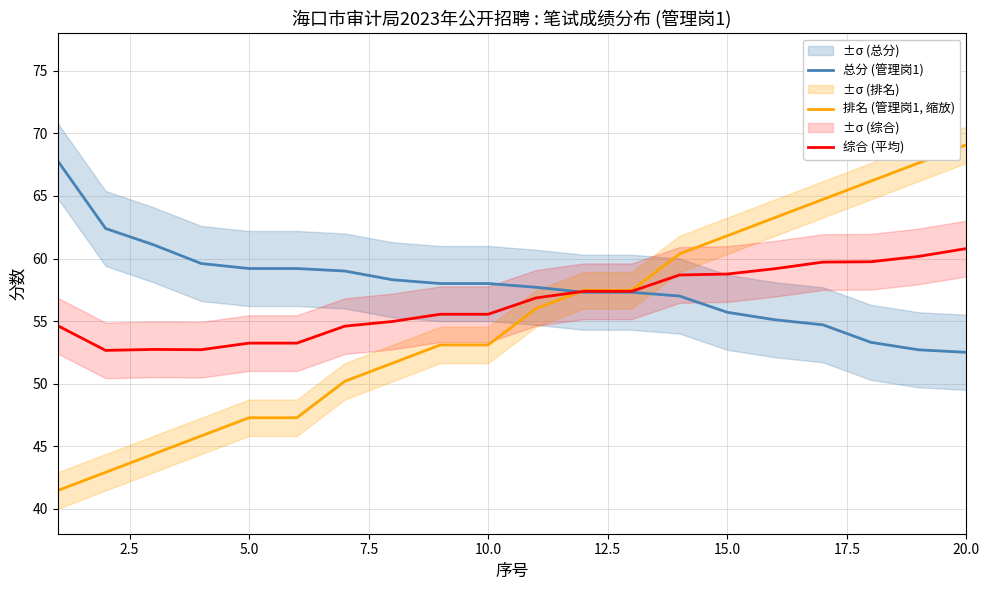

True or false: 总分 (管理岗1) has a value of 58.0 at 10.0.

True